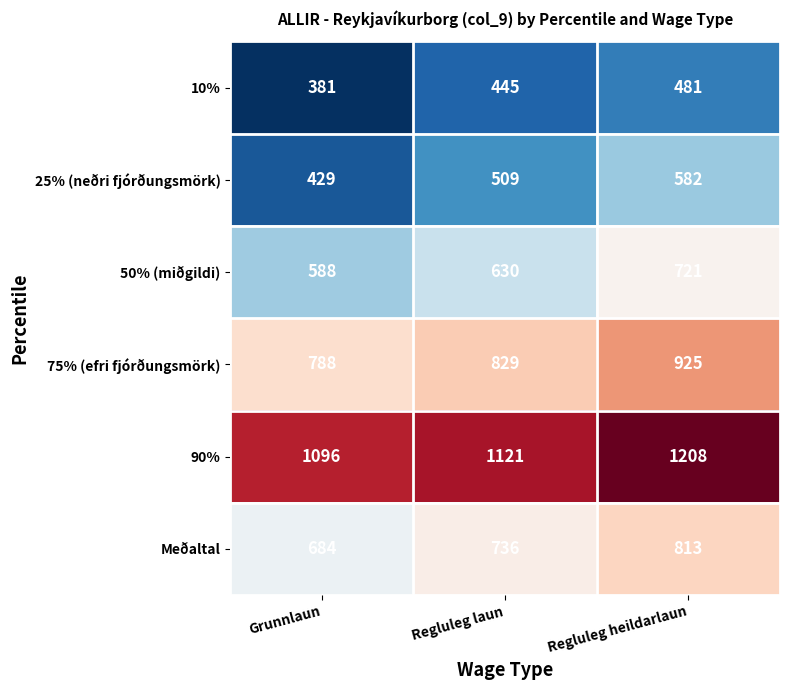

Which series has the widest spread of values?

25% (neðri fjórðungsmörk)